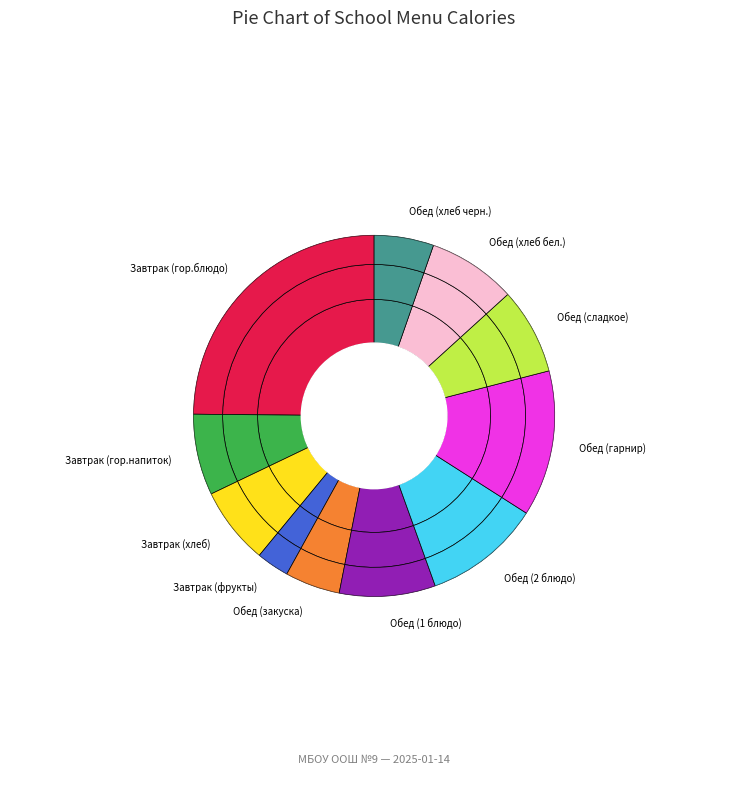

True or false: Обед (сладкое) accounts for 8% of the total.

True